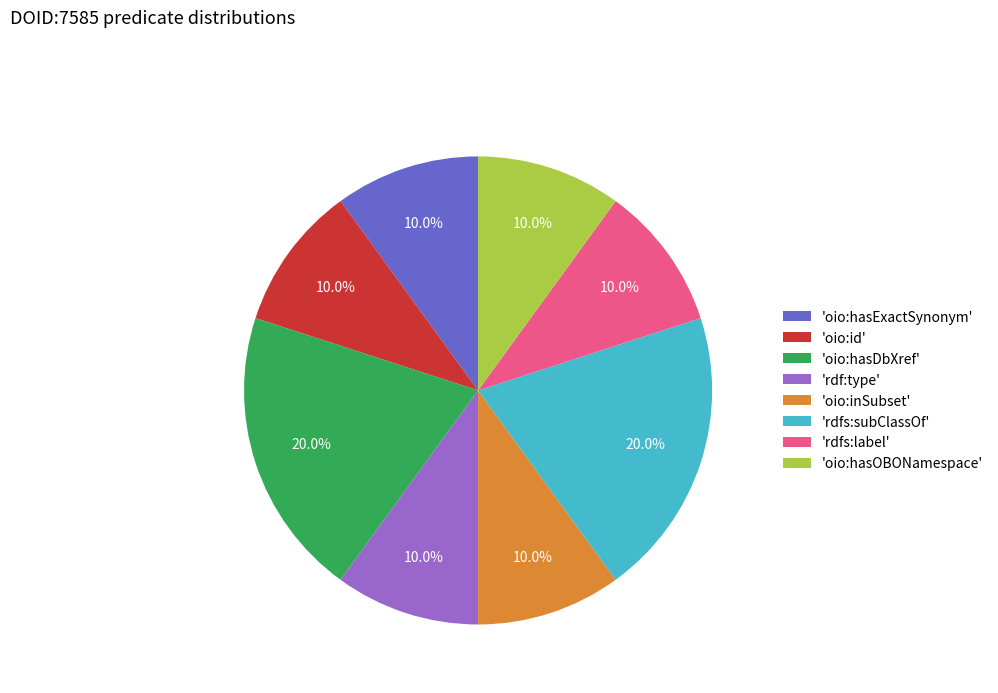

Is there a majority slice in this chart?

No